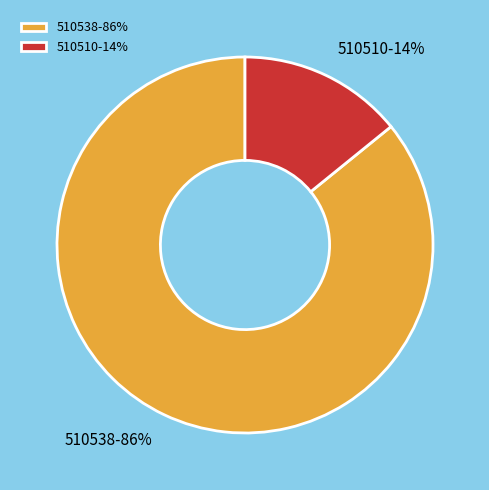

Approximately how many times larger is the value at 510510 compared to 510538?

0.2